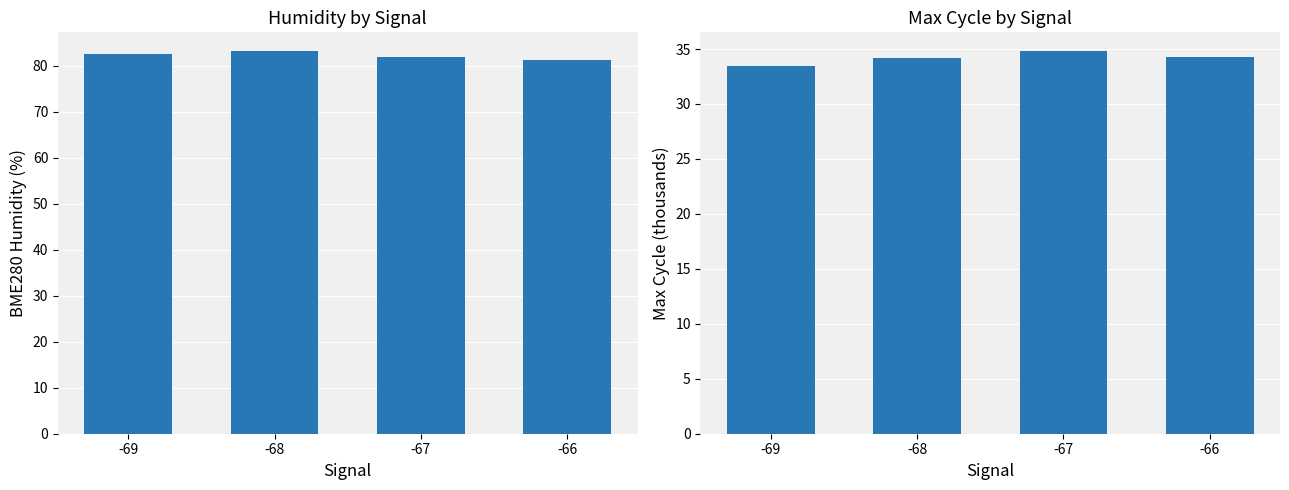

What is the total value across all series at -66?

115.5